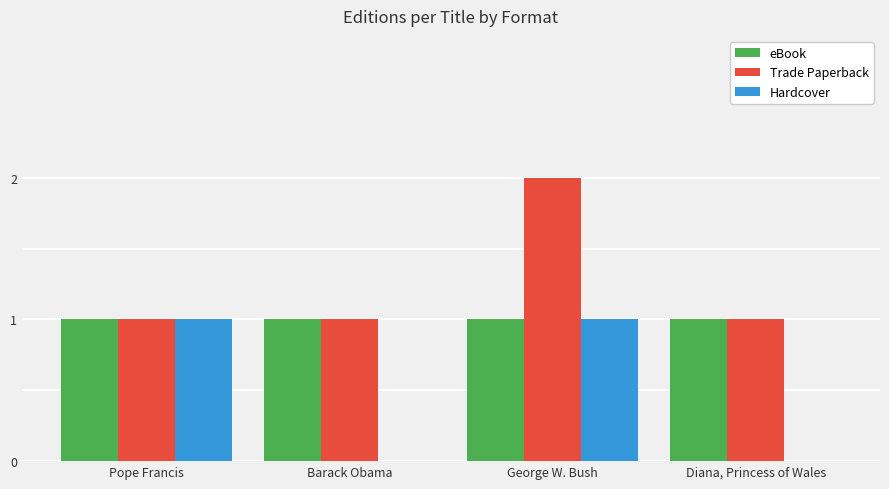

Reading right to left, transcribe all the data shown in this chart.

eBook: 1	1	1	1
Trade Paperback: 1	2	1	1
Hardcover: 0	1	0	1